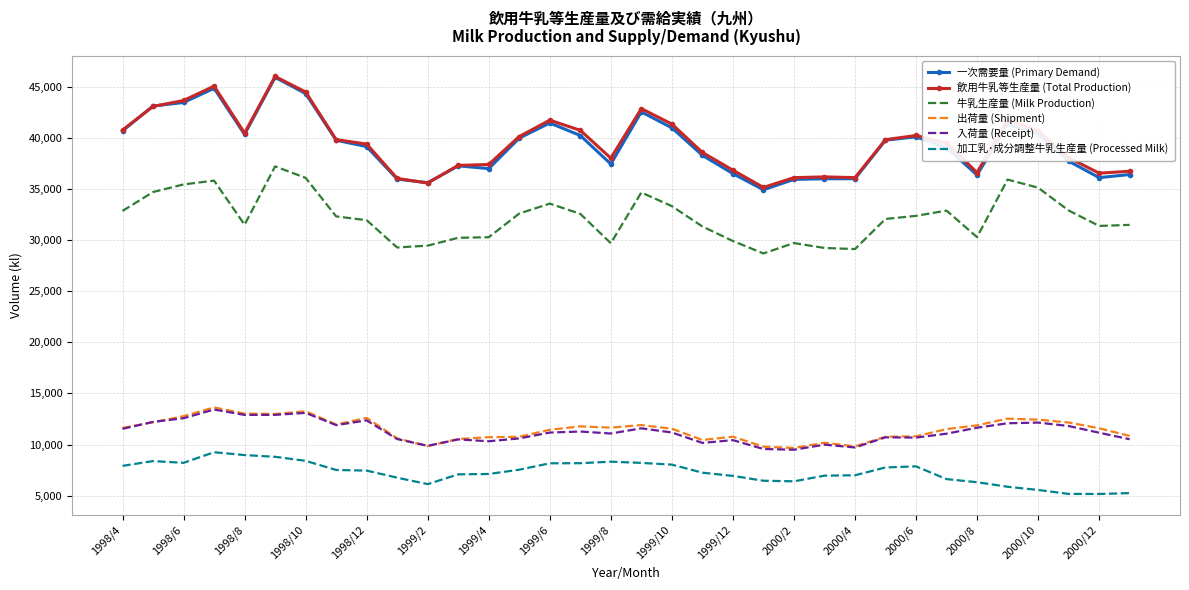

What is the lowest value of the 入荷量 (Receipt) series?

9488